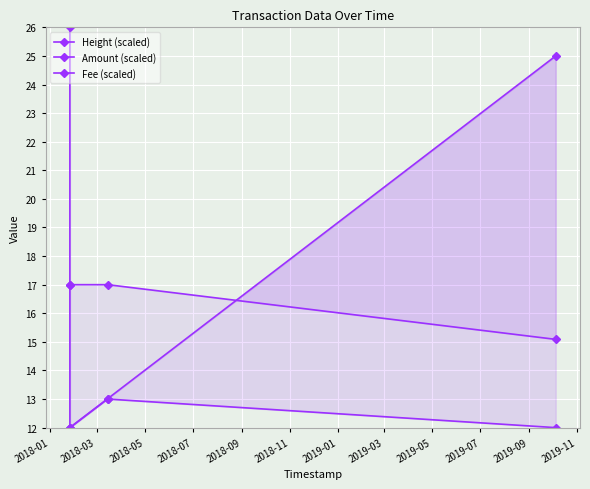

What is the total value across all series at 2018-05?

43.0